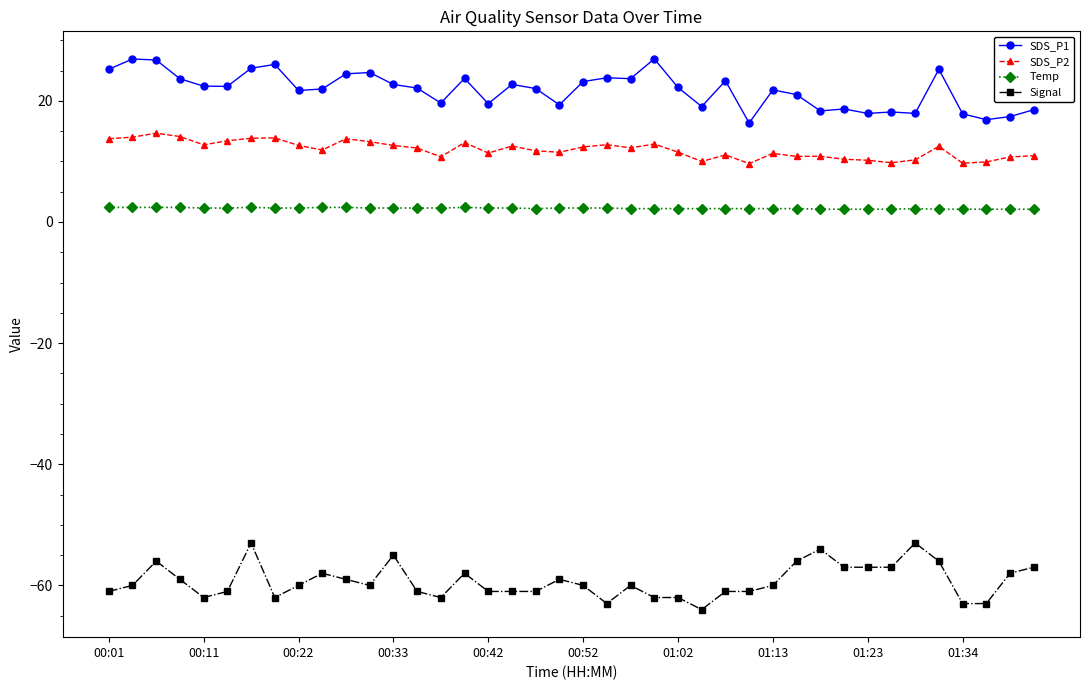

What is the greatest value displayed?

26.9